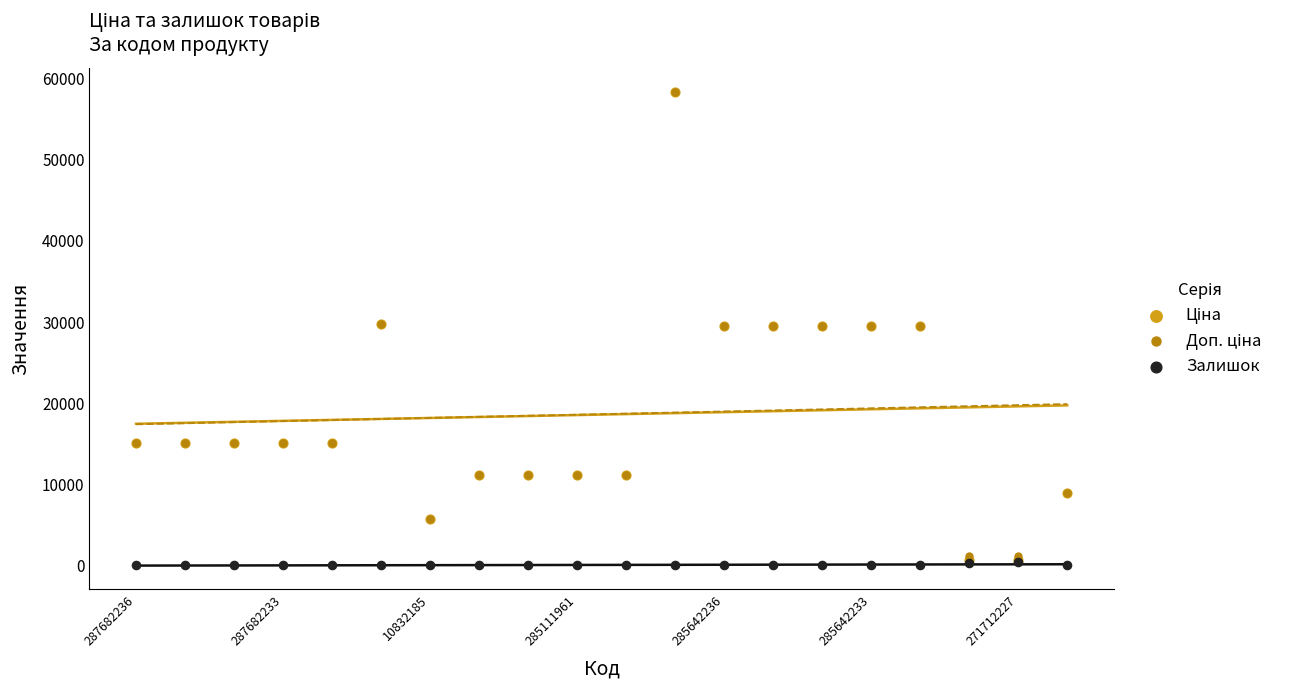

Which series contains the lowest Y value?

Залишок